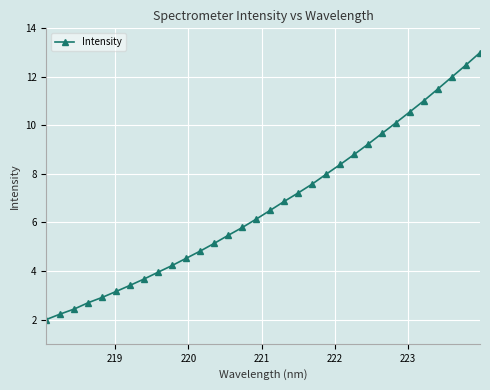

What is the value of the 22nd point from the left?

8.4